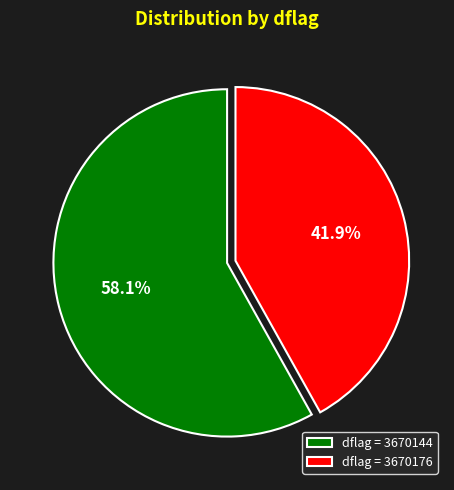

Which has a higher value, dflag = 3670144 or dflag = 3670176?

dflag = 3670144